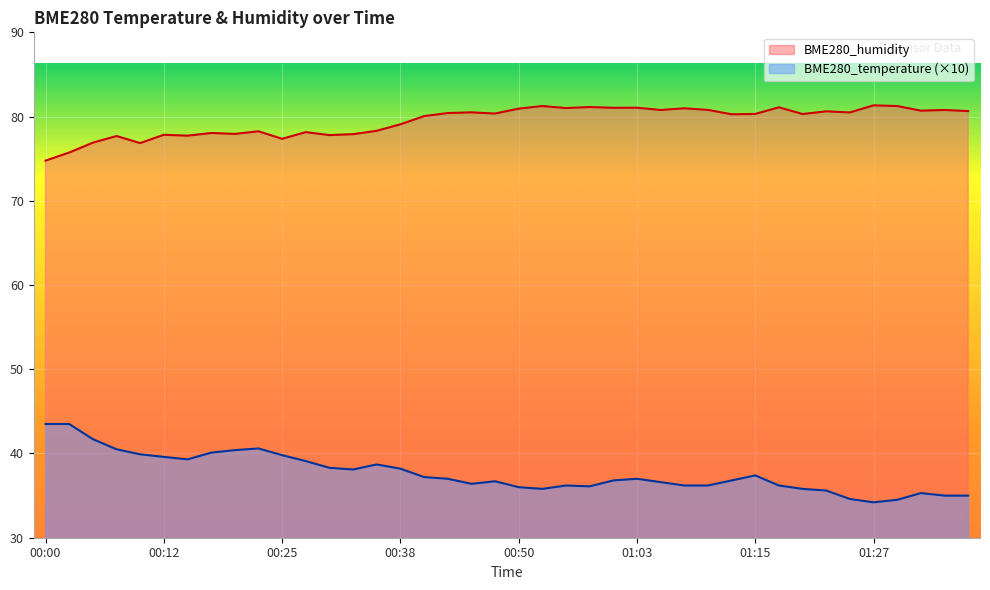

True or false: BME280_humidity and BME280_temperature intersect in this chart.

False